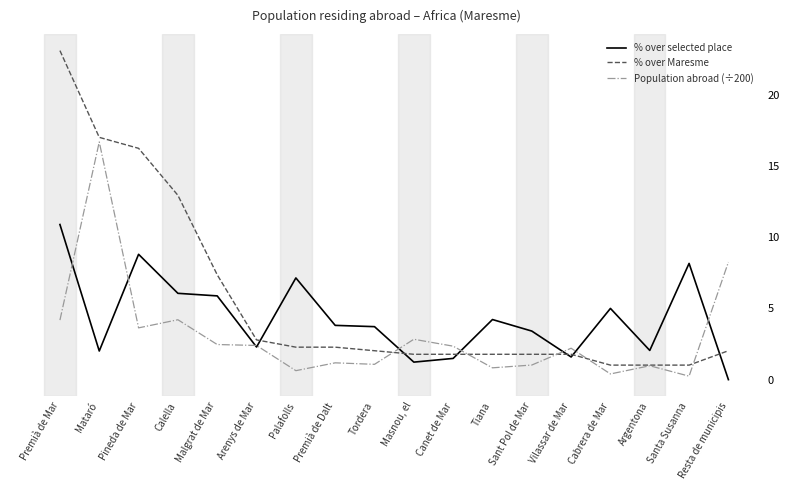

Rank the categories by % over selected place value from lowest to highest.

Resta de municipis, Masnou, el, Canet de Mar, Vilassar de Mar, Mataró, Argentona, Arenys de Mar, Sant Pol de Mar, Tordera, Premià de Dalt, Tiana, Cabrera de Mar, Malgrat de Mar, Calella, Palafolls, Santa Susanna, Pineda de Mar, Premià de Mar